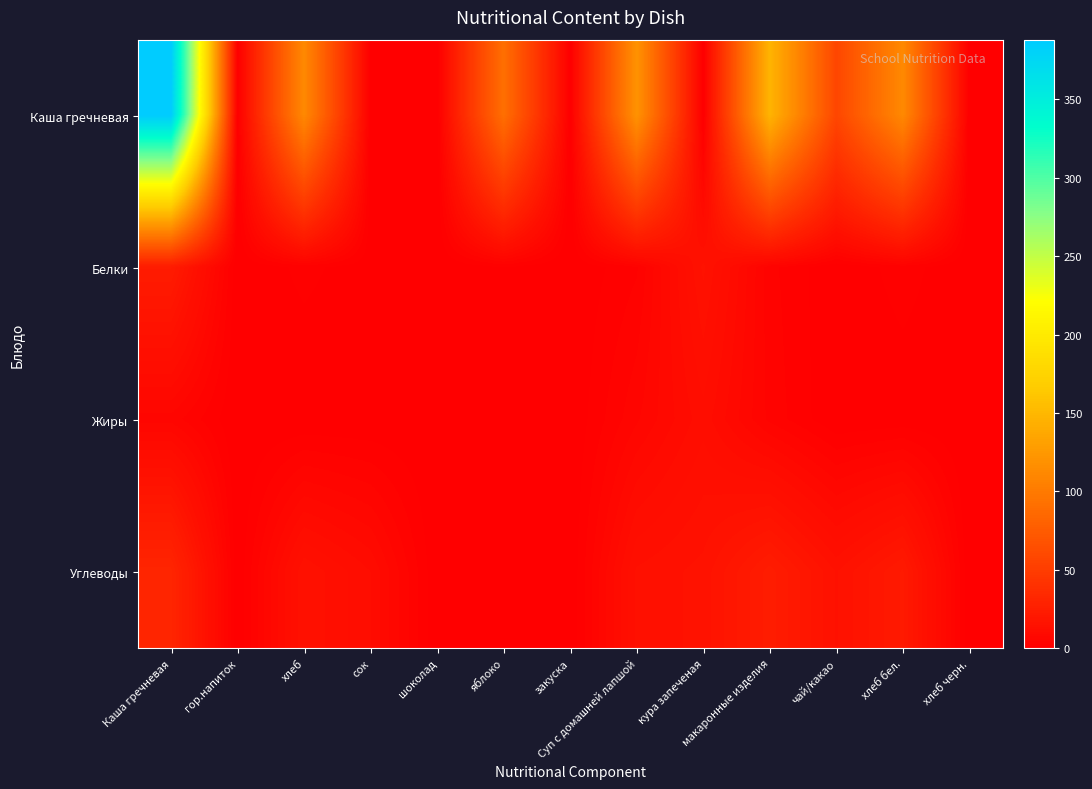

Reading left to right, extract all data points from this chart.

Каша гречневая: Каша гречневая=388.0	гор.напиток=0.0	хлеб=112.0	сок=0.0	шоколад=0.0	яблоко=91.0	закуска=0.0	Суп с домашней лапшой=120.0	кура запеченая=0.0	макаронные изделия=147.0	чай/какао=58.0	хлеб бел.=112.0	хлеб черн.=0.0
Белки: Каша гречневая=23.0	гор.напиток=0.0	хлеб=2.0	сок=0.5	шоколад=0.0	яблоко=1.5	закуска=0.0	Суп с домашней лапшой=2.8	кура запеченая=15.6	макаронные изделия=3.5	чай/какао=0.1	хлеб бел.=2.3	хлеб черн.=0.0
Жиры: Каша гречневая=5.4	гор.напиток=0.0	хлеб=0.0	сок=0.0	шоколад=0.0	яблоко=0.8	закуска=0.0	Суп с домашней лапшой=5.8	кура запеченая=11.6	макаронные изделия=4.1	чай/какао=0.0	хлеб бел.=0.4	хлеб черн.=0.0
Углеводы: Каша гречневая=31.0	гор.напиток=0.0	хлеб=15.0	сок=10.6	шоколад=0.0	яблоко=0.1	закуска=0.0	Суп с домашней лапшой=13.9	кура запеченая=15.7	макаронные изделия=23.5	чай/какао=15.0	хлеб бел.=21.5	хлеб черн.=0.0